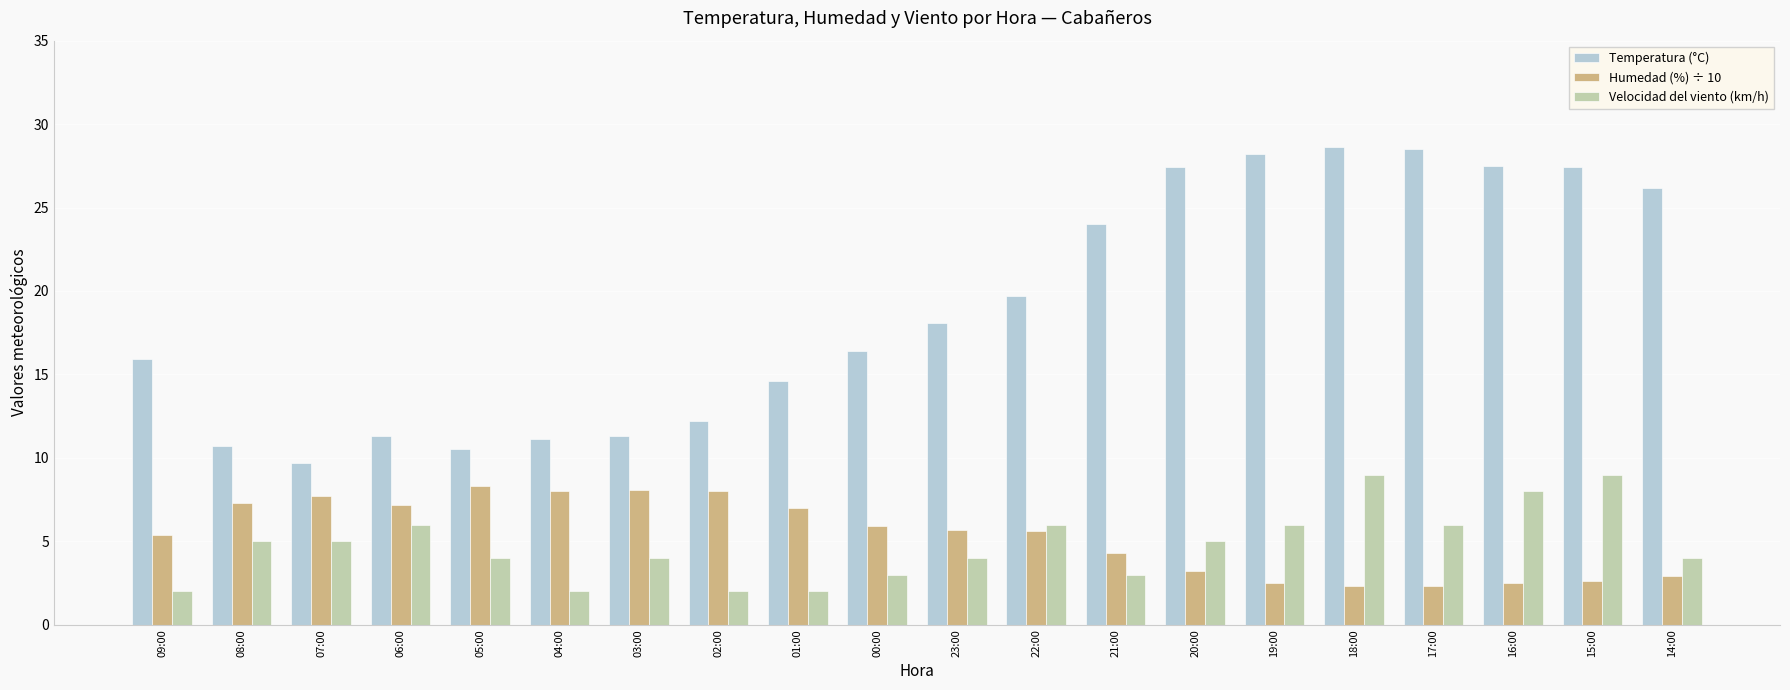

Is the value of Velocidad del viento (km/h) at 20:00 greater than the value of Temperatura (°C) at 18:00?

No